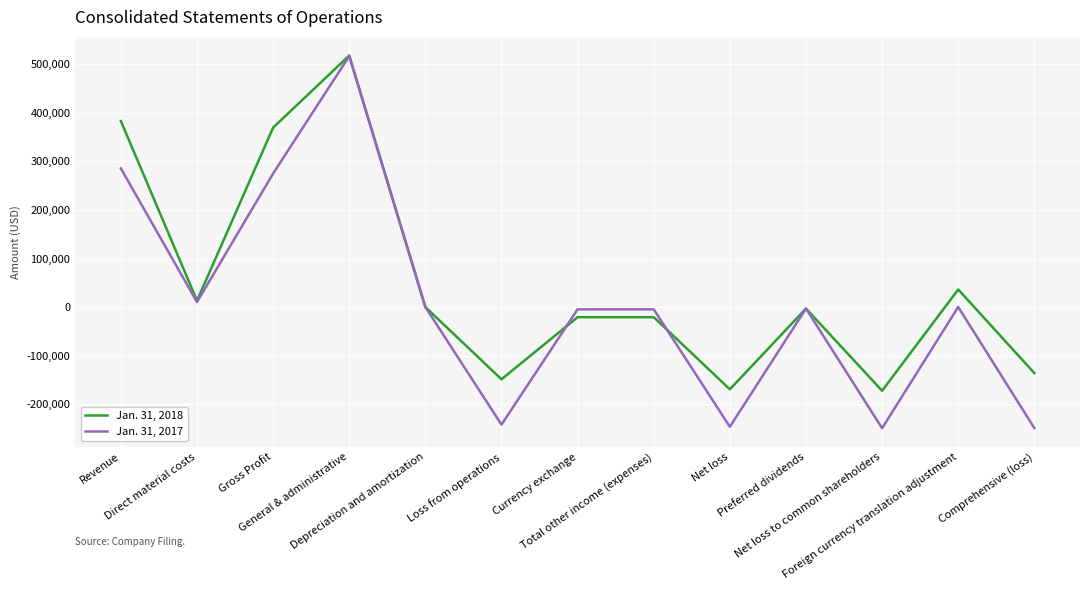

Which series changed the most between Direct material costs and Loss from operations?

Jan. 31, 2017